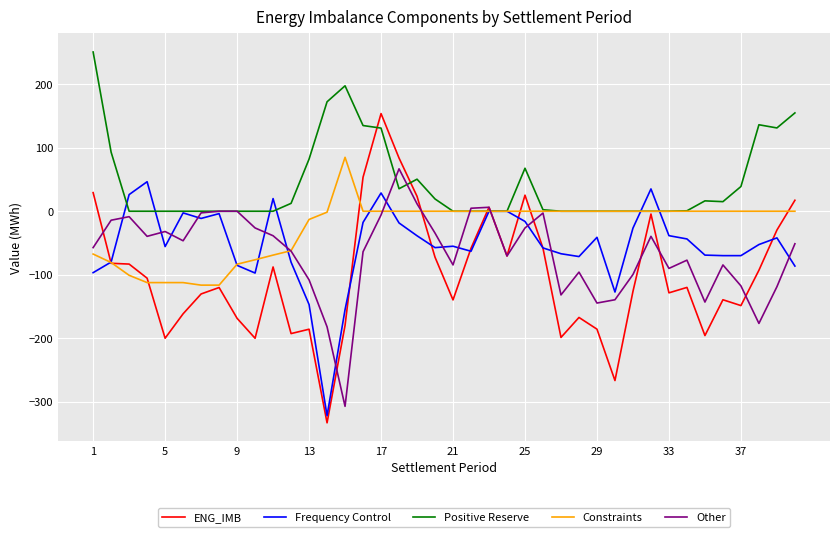

Which series has the largest total across all categories?

Positive Reserve